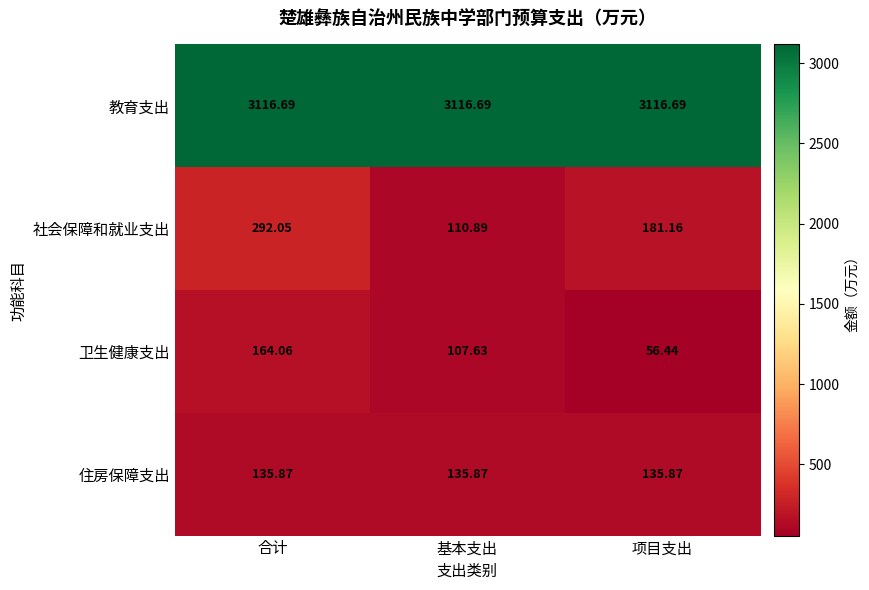

Where is 社会保障和就业支出 nearest to the value 201?

项目支出